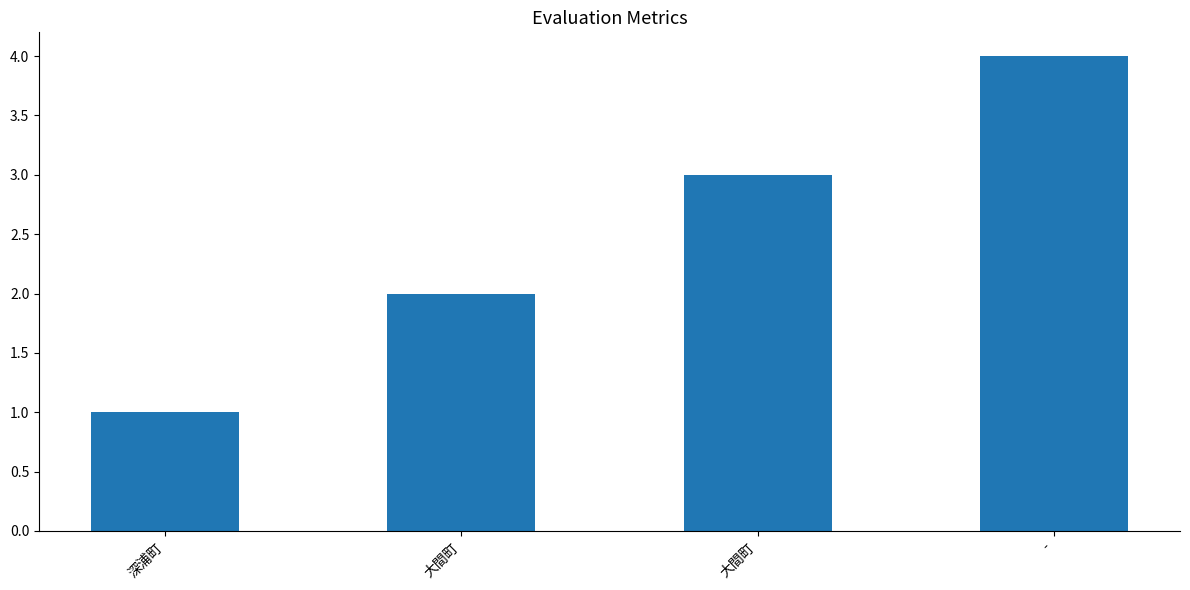

Which has a higher value, 大間町 or 大間町?

大間町